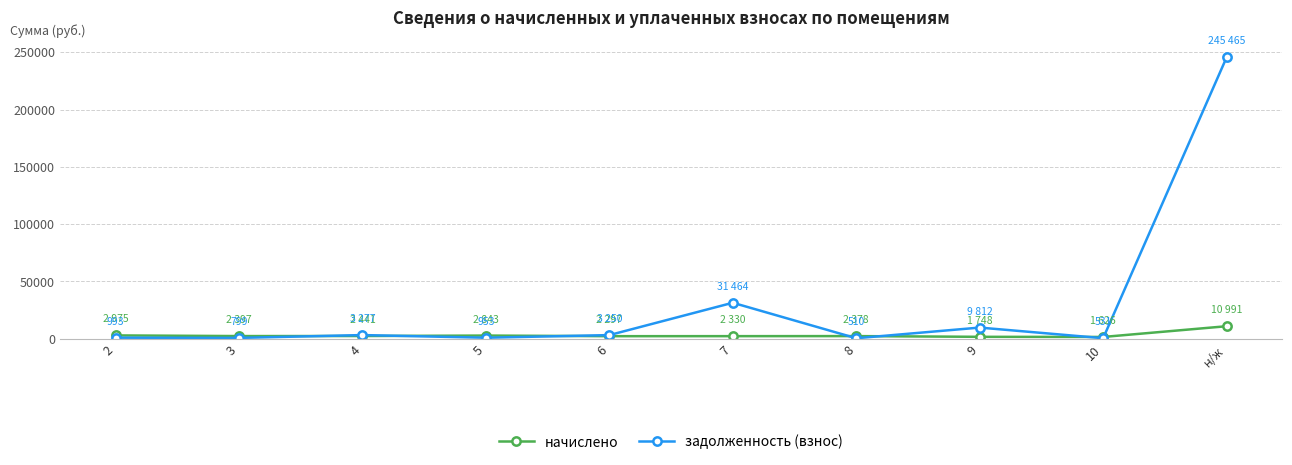

What position from the right is 5?

7